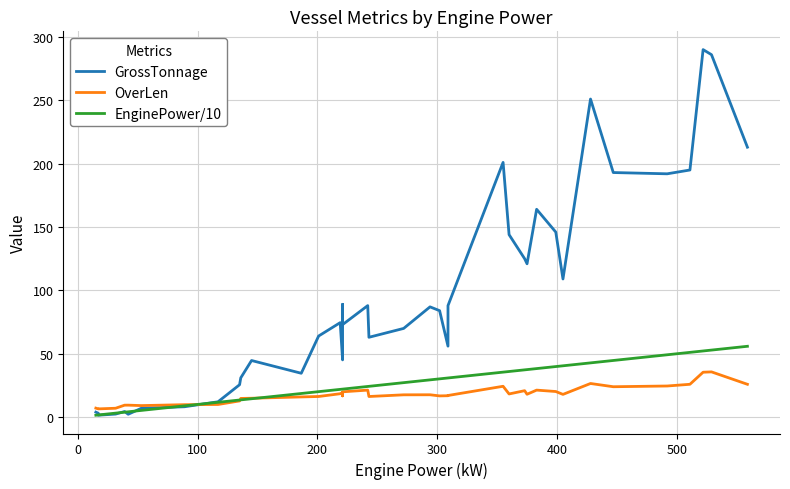

Does the chart display data point markers on the line(s)?

No